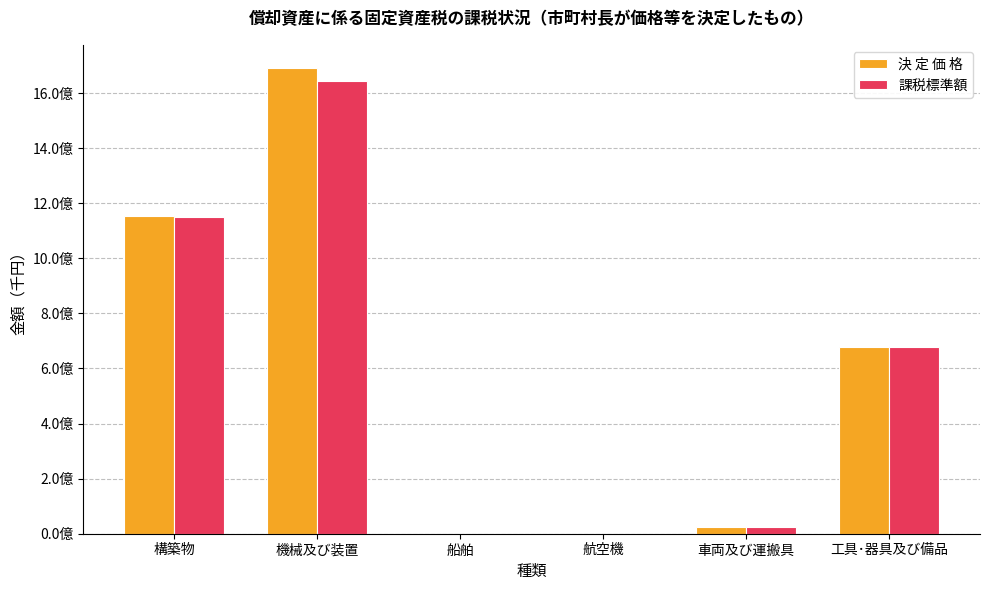

Is the value of 課税標準額 at 機械及び装置 greater than the value of 決 定 価 格 at 車両及び運搬具?

Yes